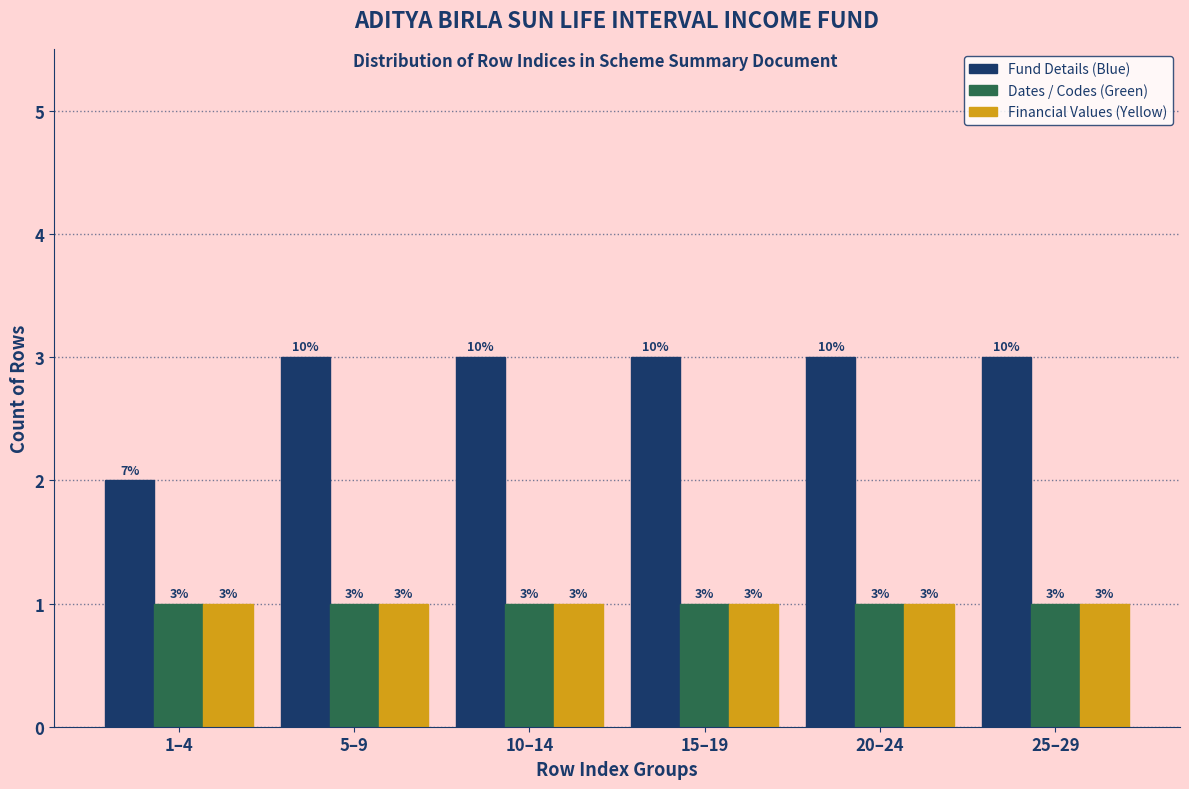

Reading right to left, what are all the values shown in this chart?

Fund Details (Blue): 3	3	3	3	3	2
Dates / Codes (Green): 1	1	1	1	1	1
Financial Values (Yellow): 1	1	1	1	1	1